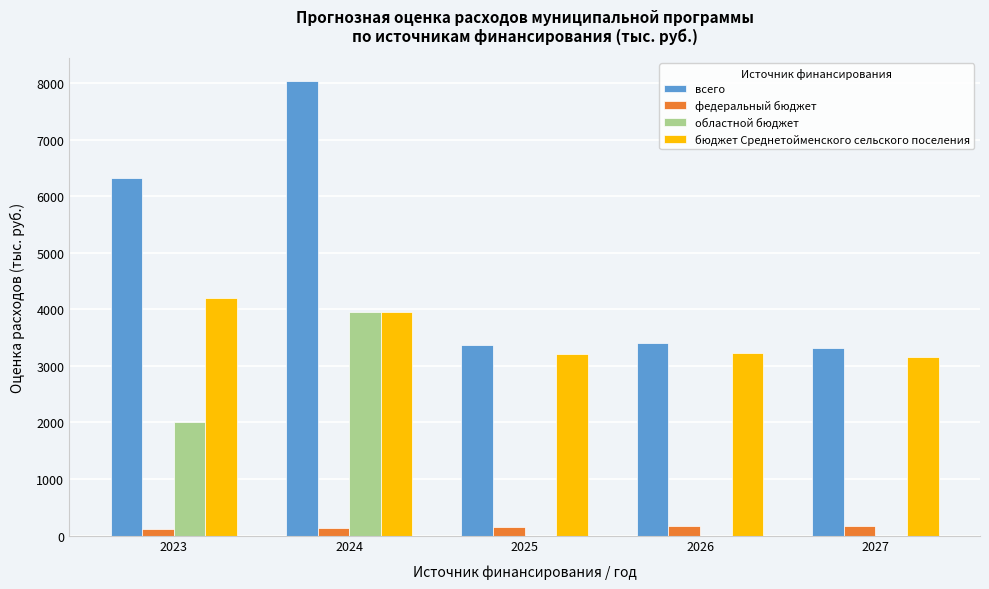

Is the value of областной бюджет at 2023 greater than the value of всего at 2024?

No